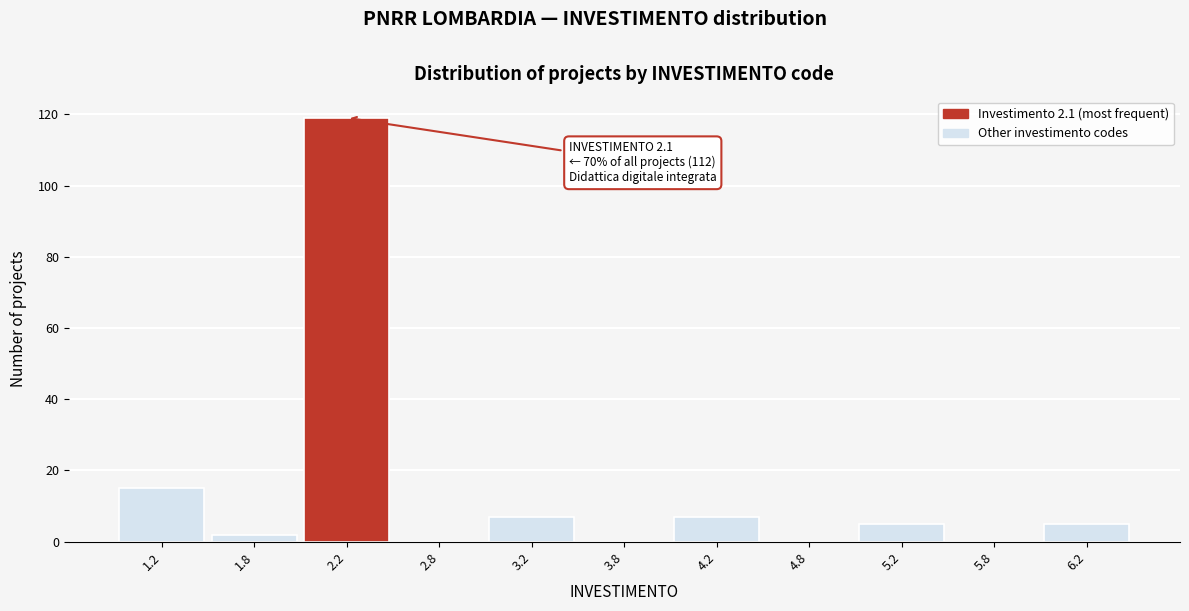

Over which range of the x-axis is the bar tallest?

2.0 to 2.5